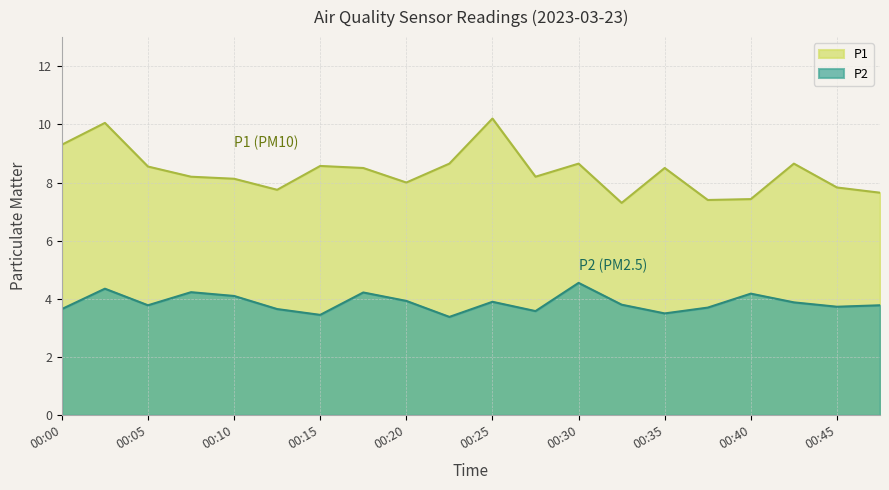

Reading left to right, what are all the values shown in this chart?

P1: 00:00=9.3	00:03=10.1	00:05=8.6	00:08=8.2	00:10=8.1	00:13=7.8	00:15=8.6	00:18=8.5	00:20=8.0	00:23=8.7	00:25=10.2	00:28=8.2	00:30=8.7	00:33=7.3	00:35=8.5	00:38=7.4	00:40=7.4	00:43=8.7	00:45=7.8	00:48=7.7
P2: 00:00=3.6	00:03=4.3	00:05=3.8	00:08=4.2	00:10=4.1	00:13=3.6	00:15=3.5	00:18=4.2	00:20=3.9	00:23=3.4	00:25=3.9	00:28=3.6	00:30=4.5	00:33=3.8	00:35=3.5	00:38=3.7	00:40=4.2	00:43=3.9	00:45=3.7	00:48=3.8